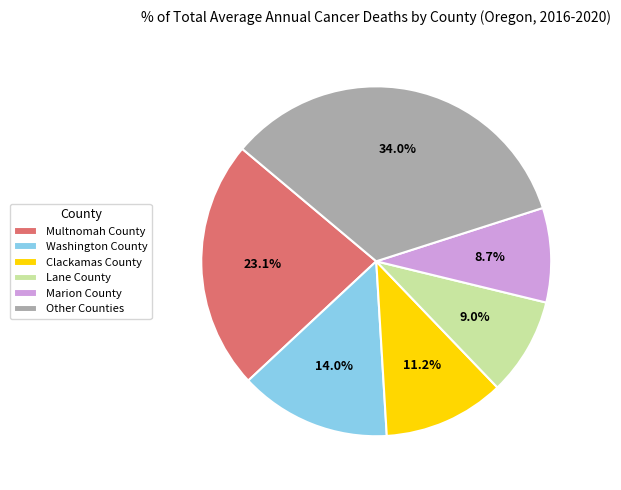

Approximately how many times larger is the value at Lane County compared to Multnomah County?

0.4